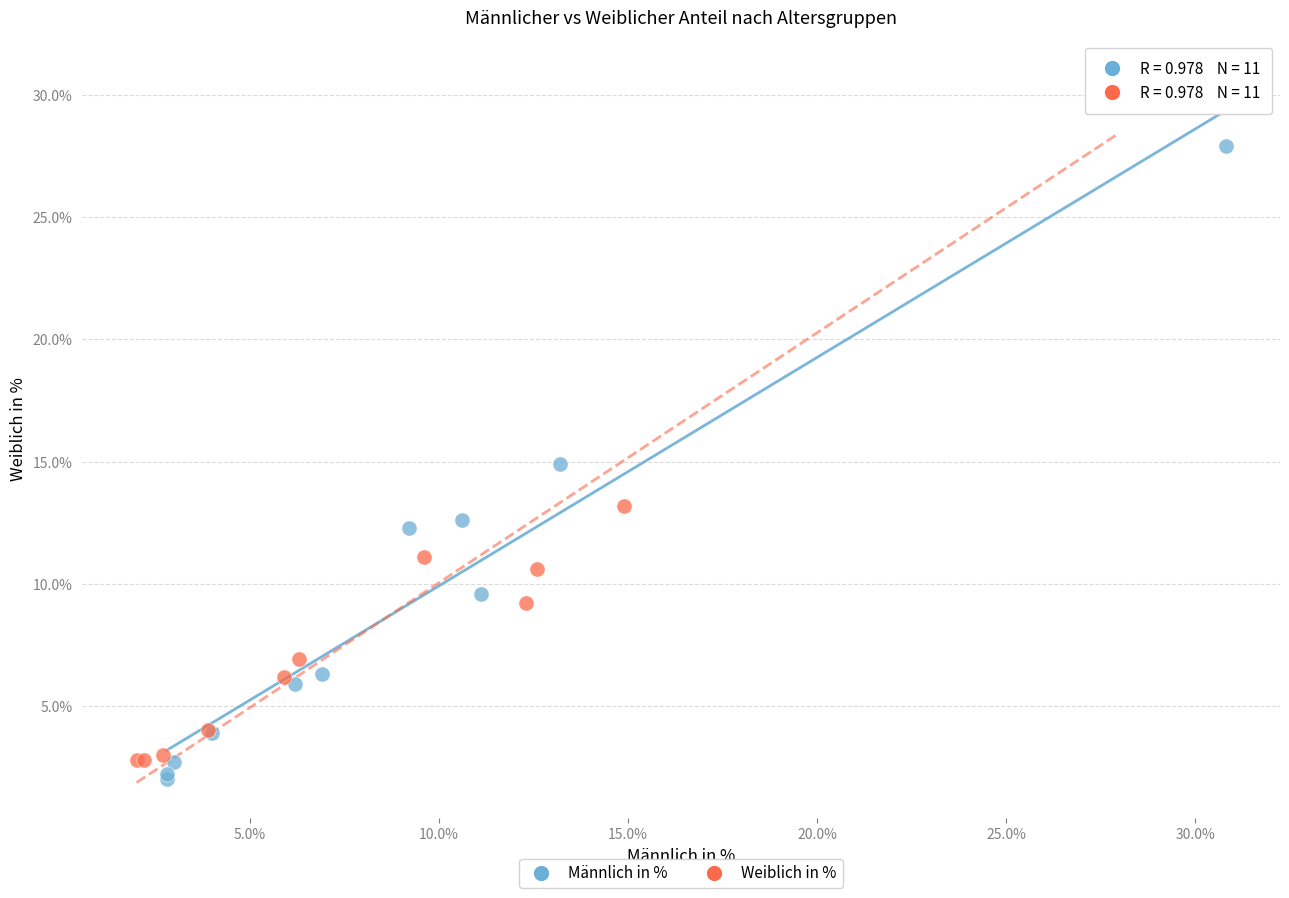

Which series has the widest spread of Y values?

Weiblich in %